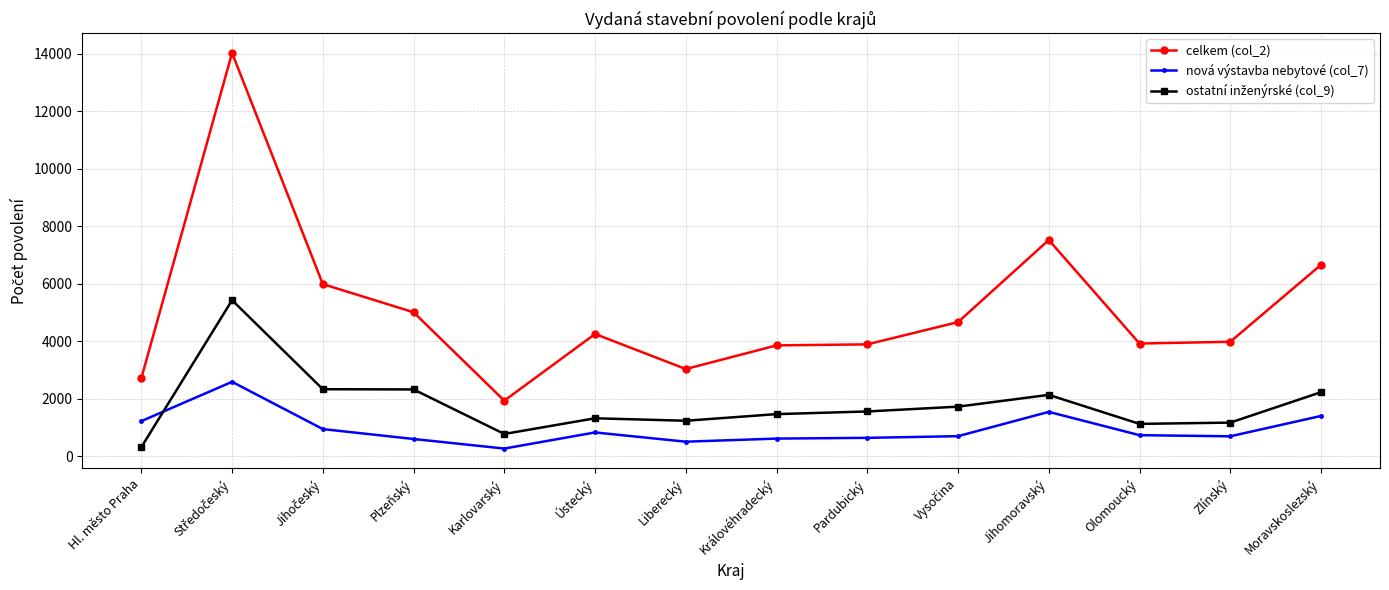

How many values in the celkem (col_2) series are below 4249?

7